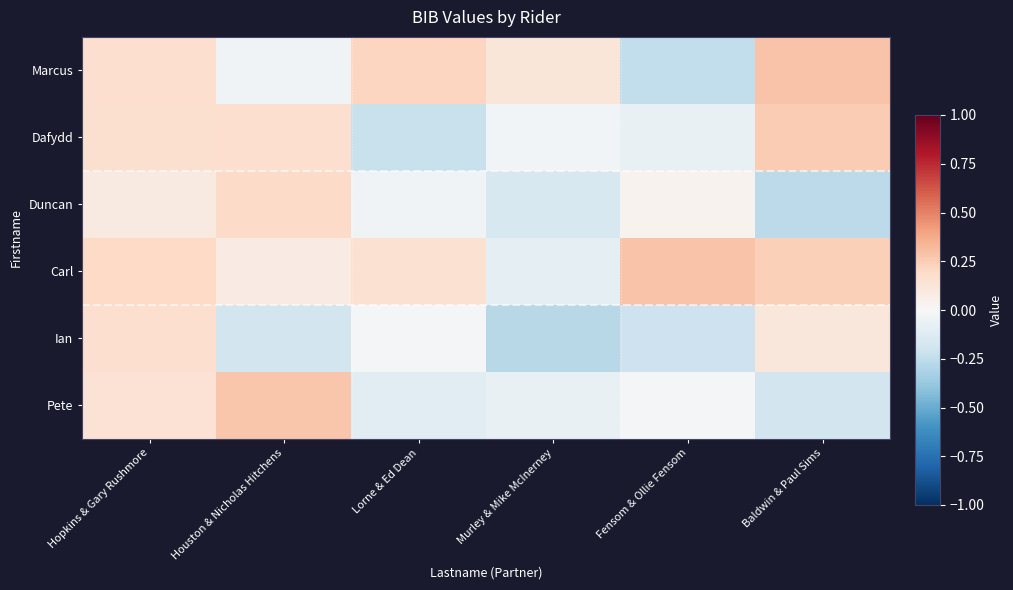

At how many categories does at least one series exceed 0?

6